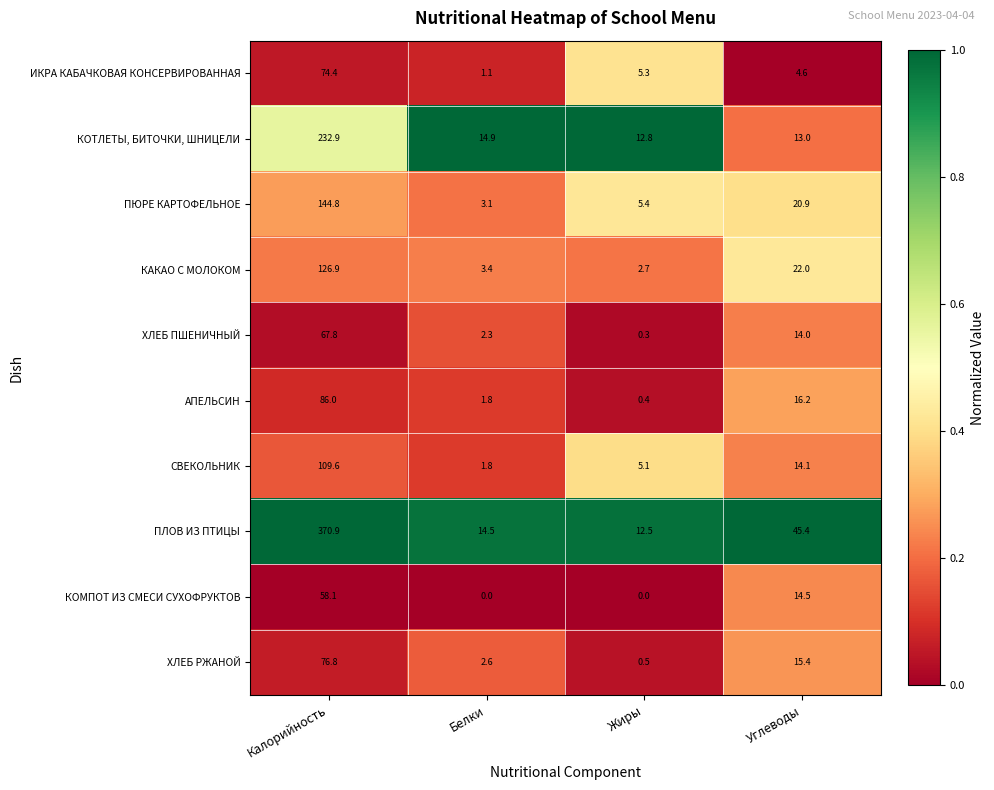

At which label does ПЛОВ ИЗ ПТИЦЫ first exceed 45?

Калорийность